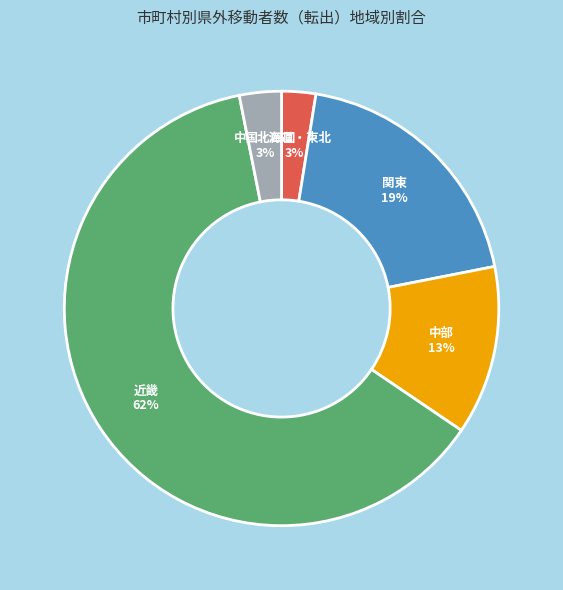

How many slices are in this pie chart?

5